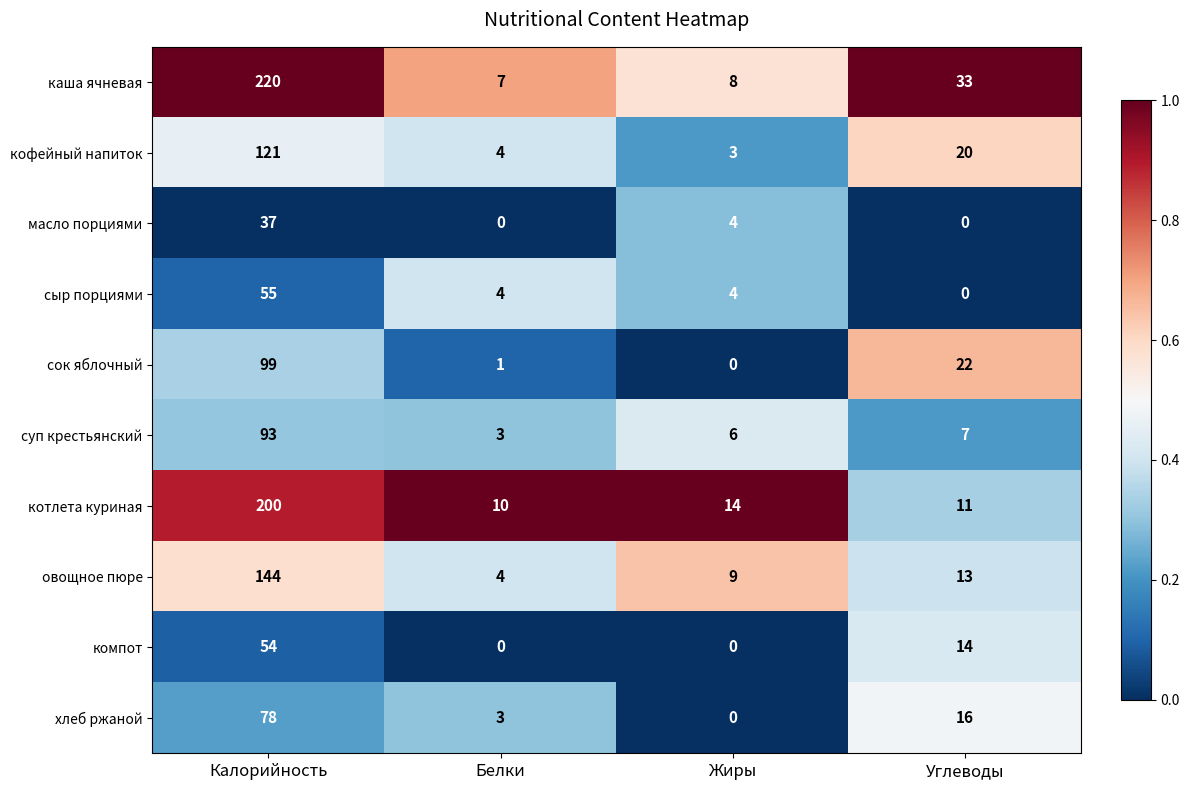

What is the approximate value of котлета куриная at Белки, to the nearest 5?

10